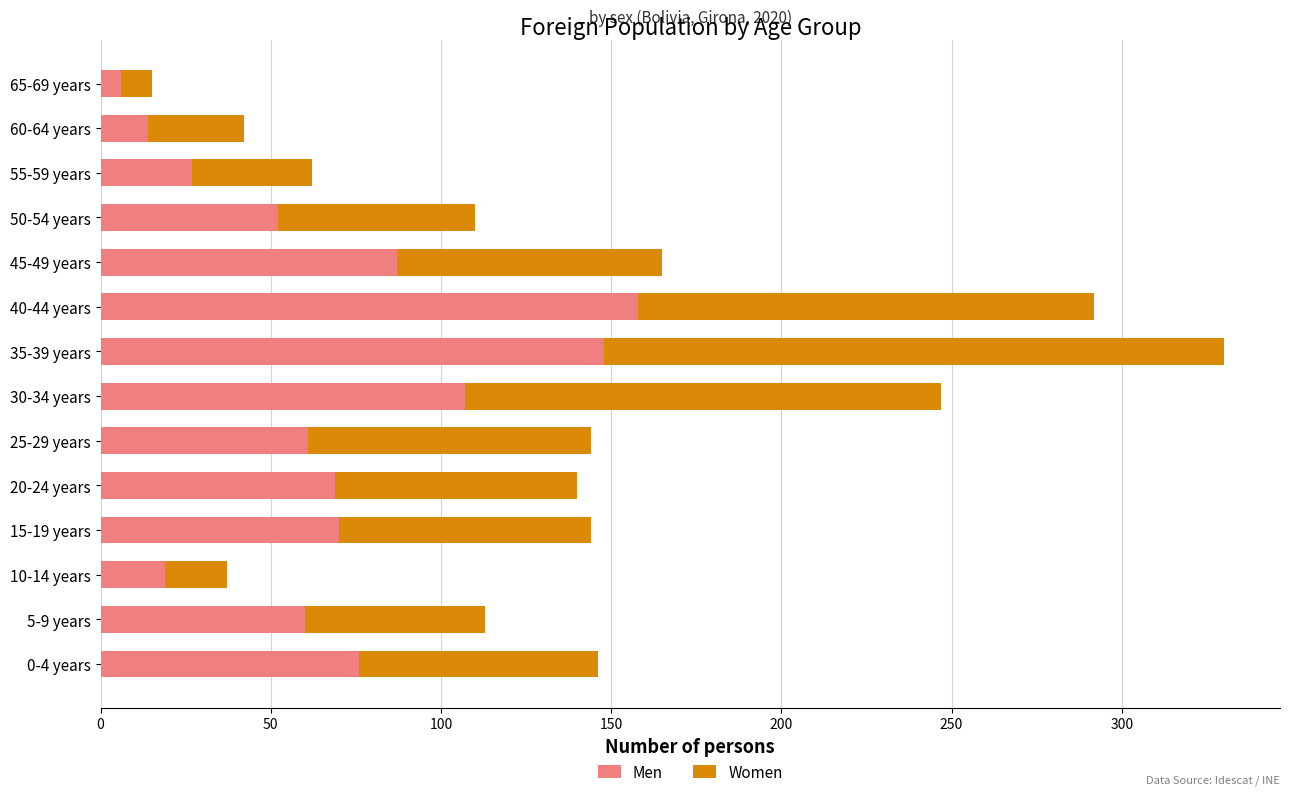

What is the difference between the second highest and second lowest values in the Men series?

134